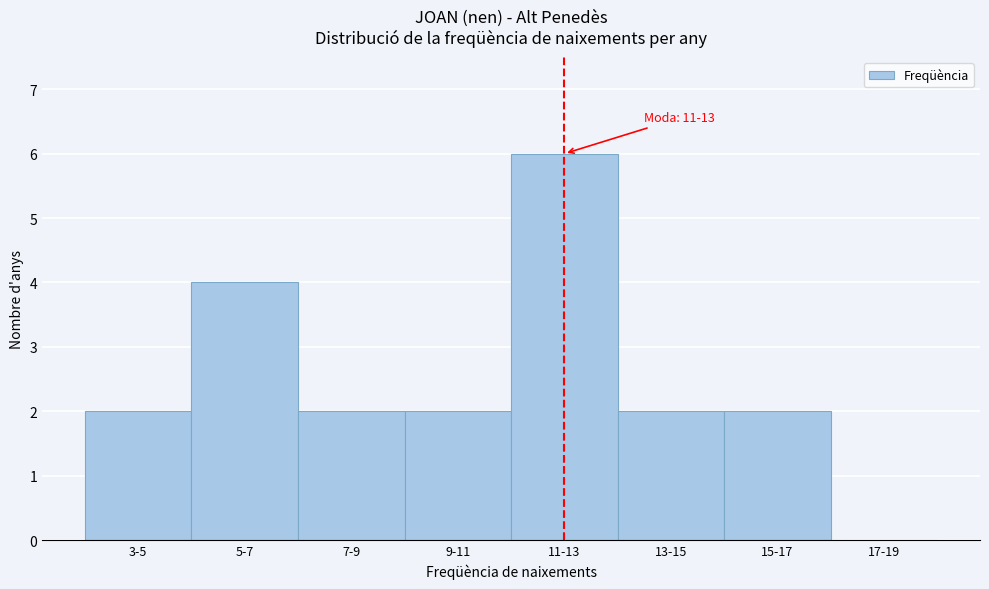

Reading right to left, transcribe all the data shown in this chart.

17-19=0	15-17=2	13-15=2	11-13=6	9-11=2	7-9=2	5-7=4	3-5=2